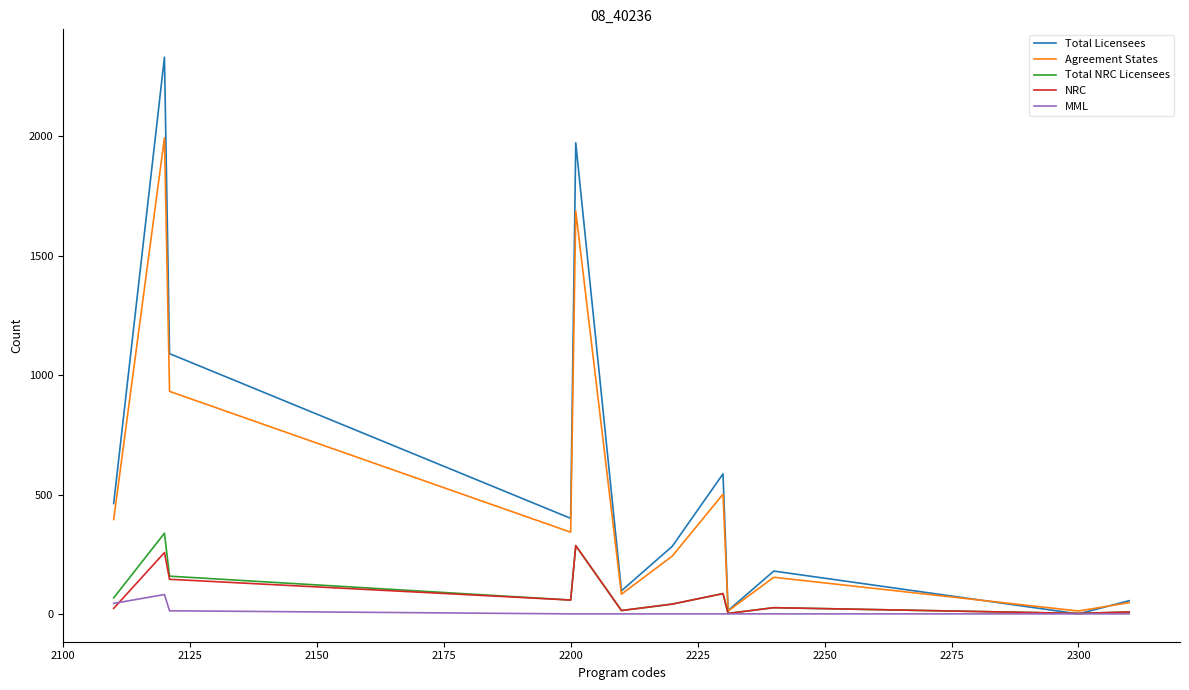

What is the sum of all Total NRC Licensees values?

1085.0